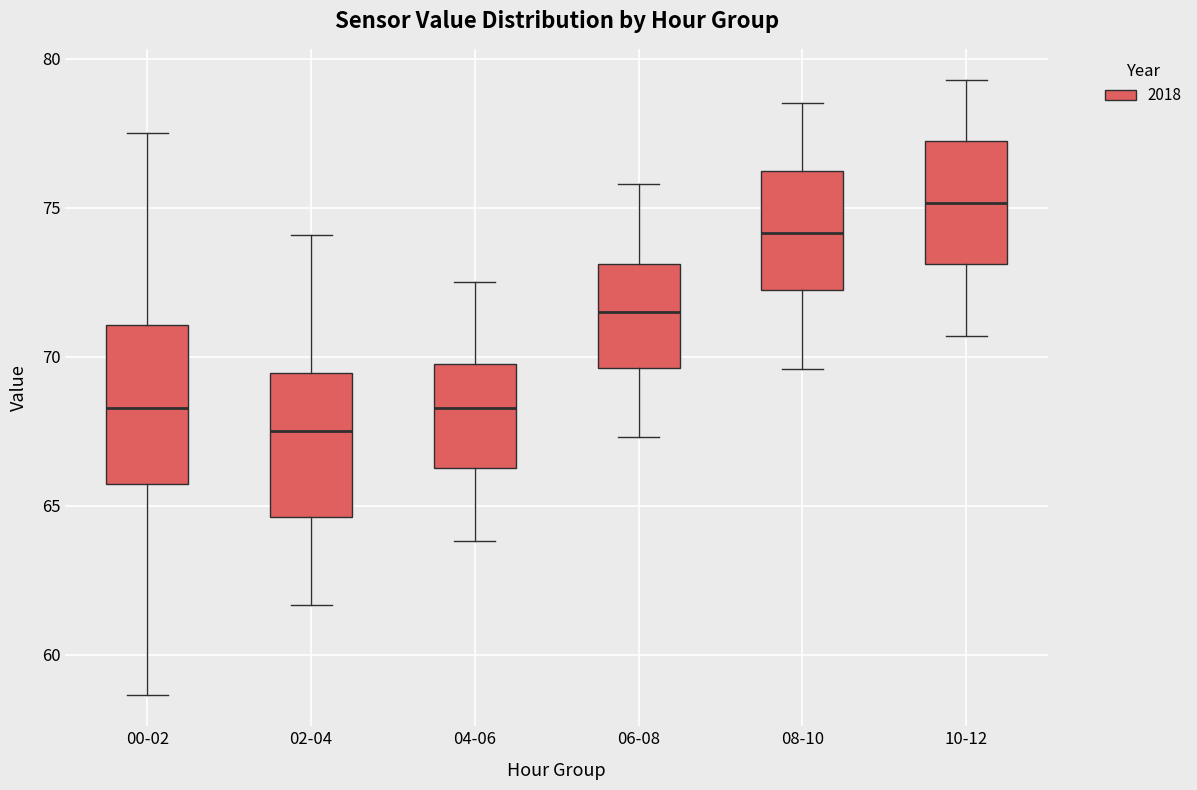

Where is the upper edge of the box for 06-08 on the y-axis? The values are not printed on the chart, so give them approximately, as read against the axis.

73.0